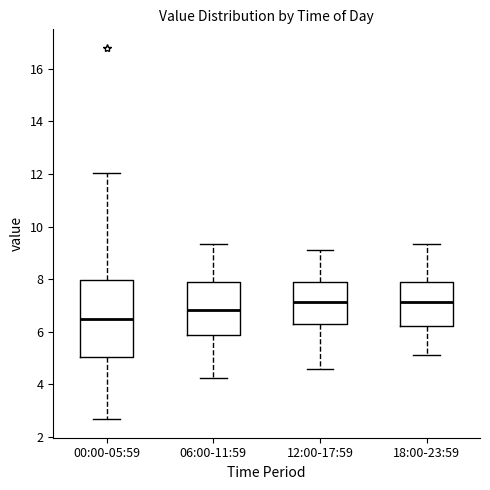

Where does the lower whisker of the box for 06:00-11:59 end on the y-axis? The values are not printed on the chart, so give them approximately, as read against the axis.

4.2